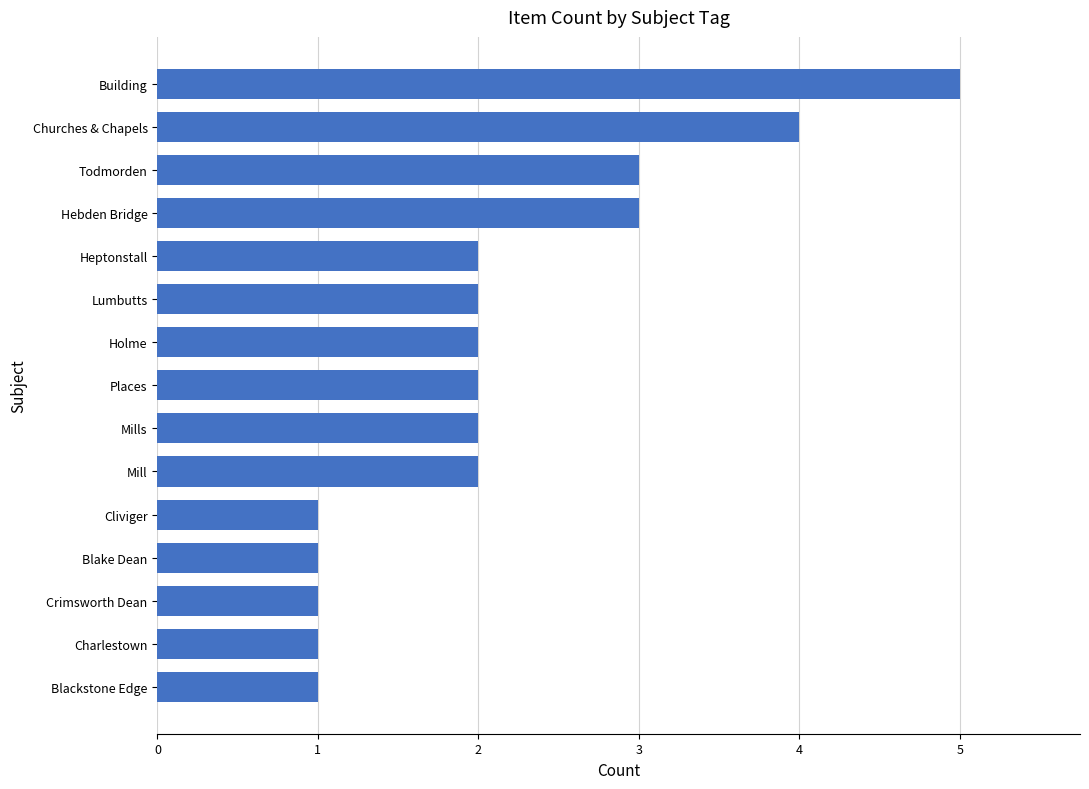

Approximately how many times larger is the value at Hebden Bridge compared to Todmorden?

1.0